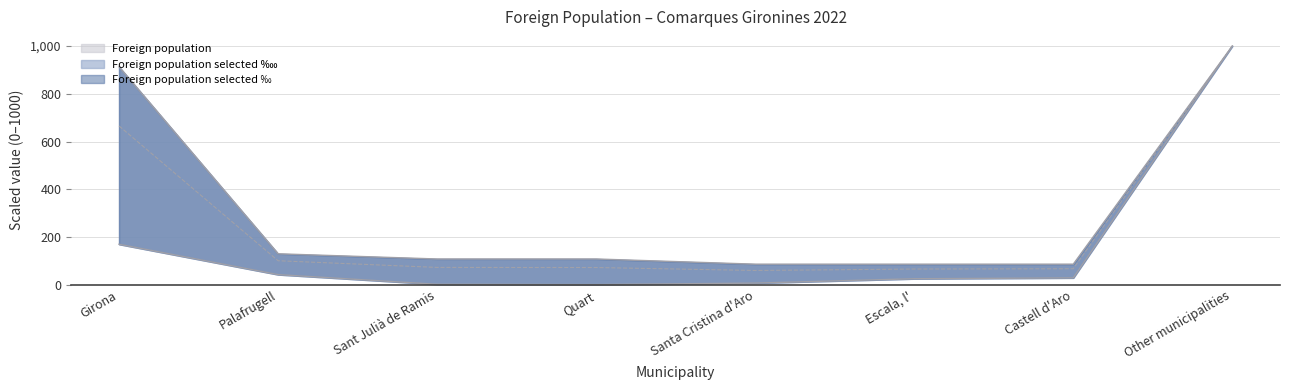

True or false: Foreign population selected ‱ has a value of 60.6 at Santa Cristina d'Aro.

True